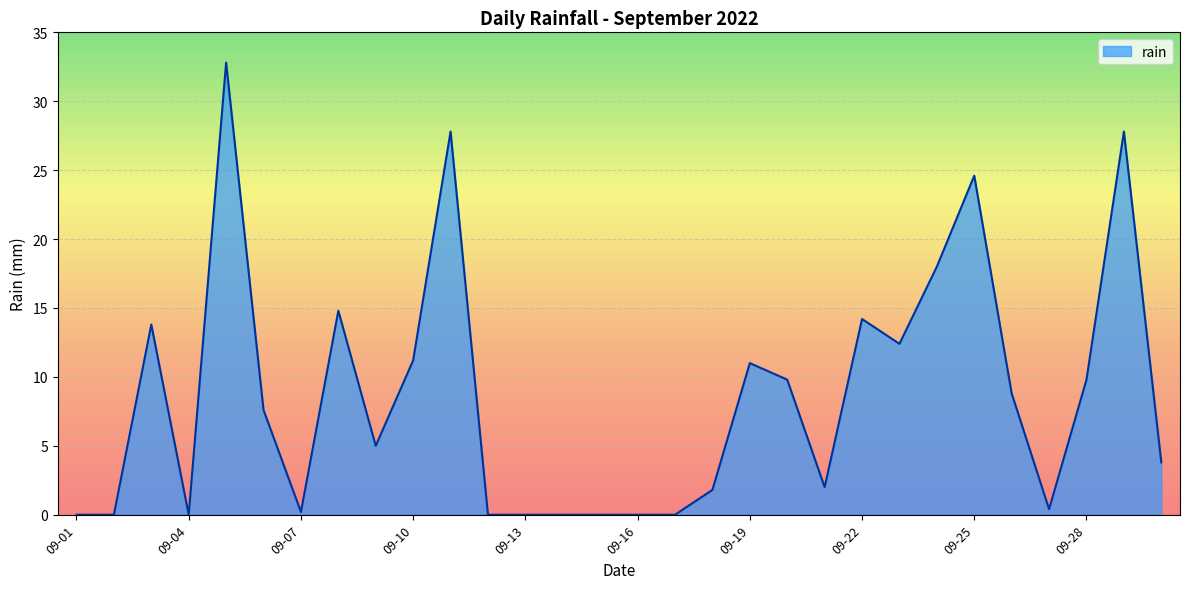

What is the maximum value shown in the chart?

32.8